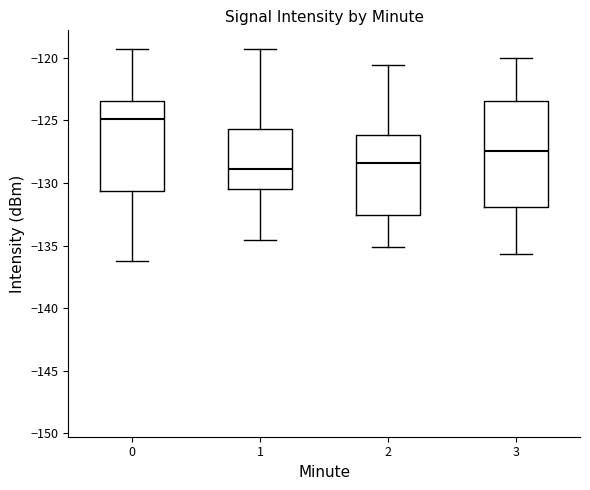

Which box's median line is the lowest?

1